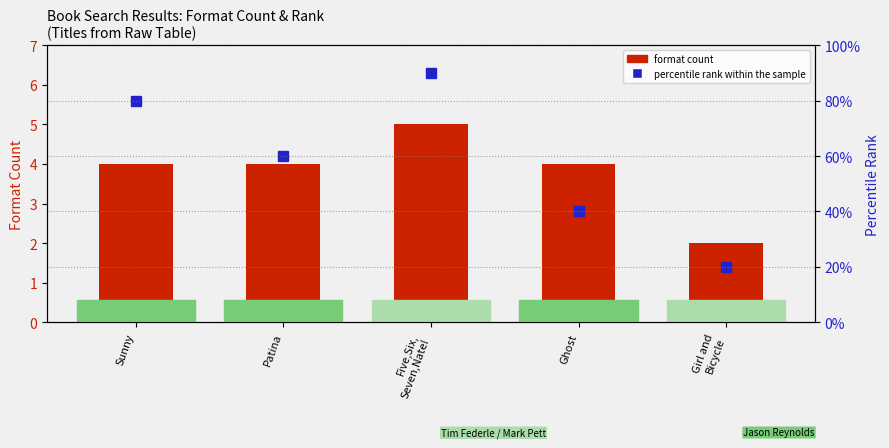

Which category has the lowest value in the format count series?

Girl and
Bicycle